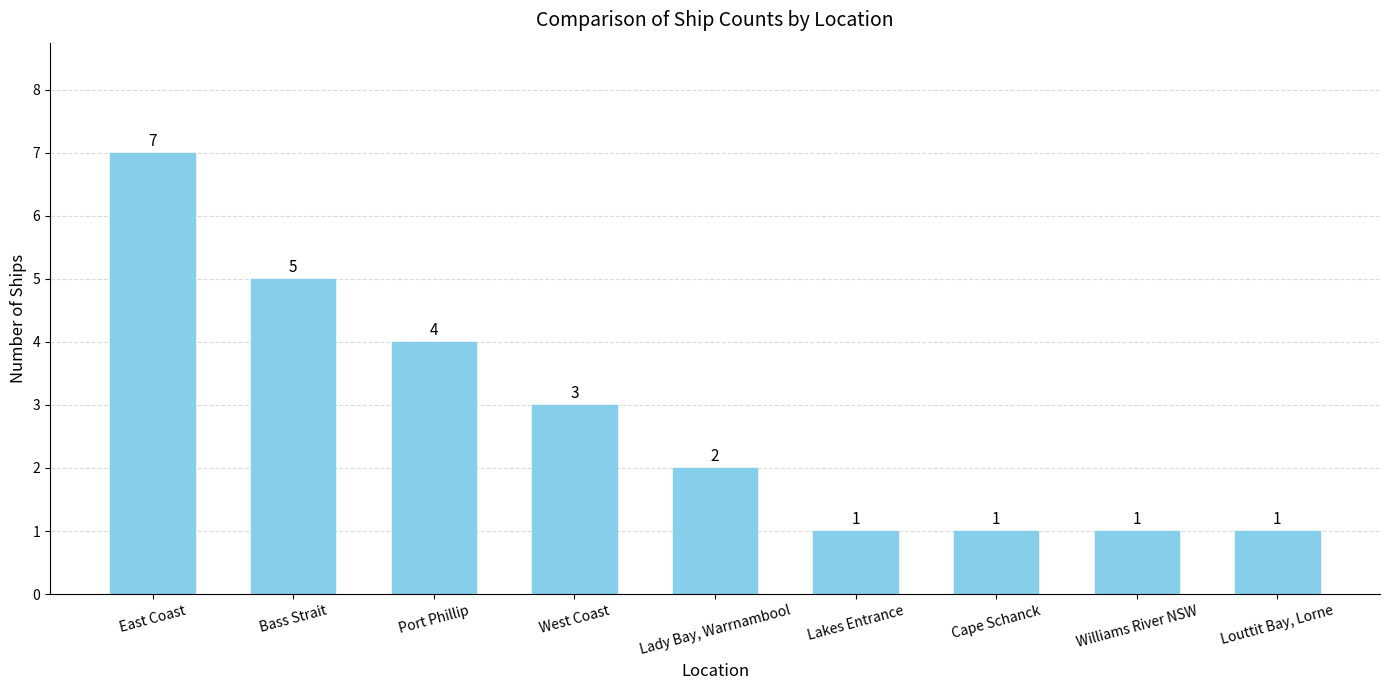

At which label does the data first exceed 2?

East Coast